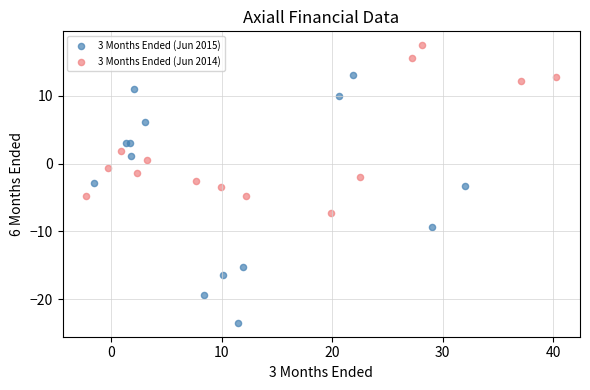

Which series contains the highest Y value?

3 Months Ended (Jun 2014)